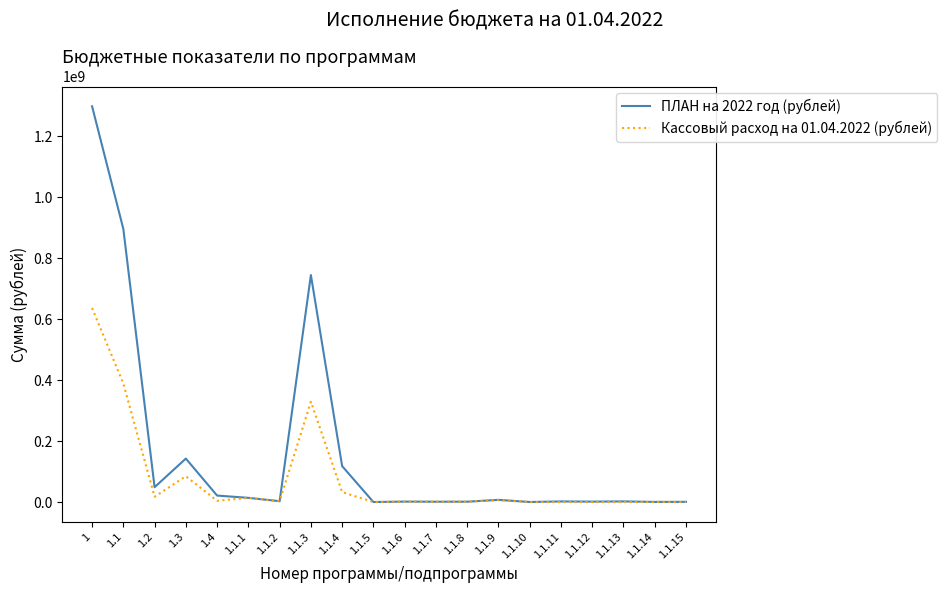

Rank the series by their average value, from highest to lowest.

ПЛАН на 2022 год (рублей), Кассовый расход на 01.04.2022 (рублей)